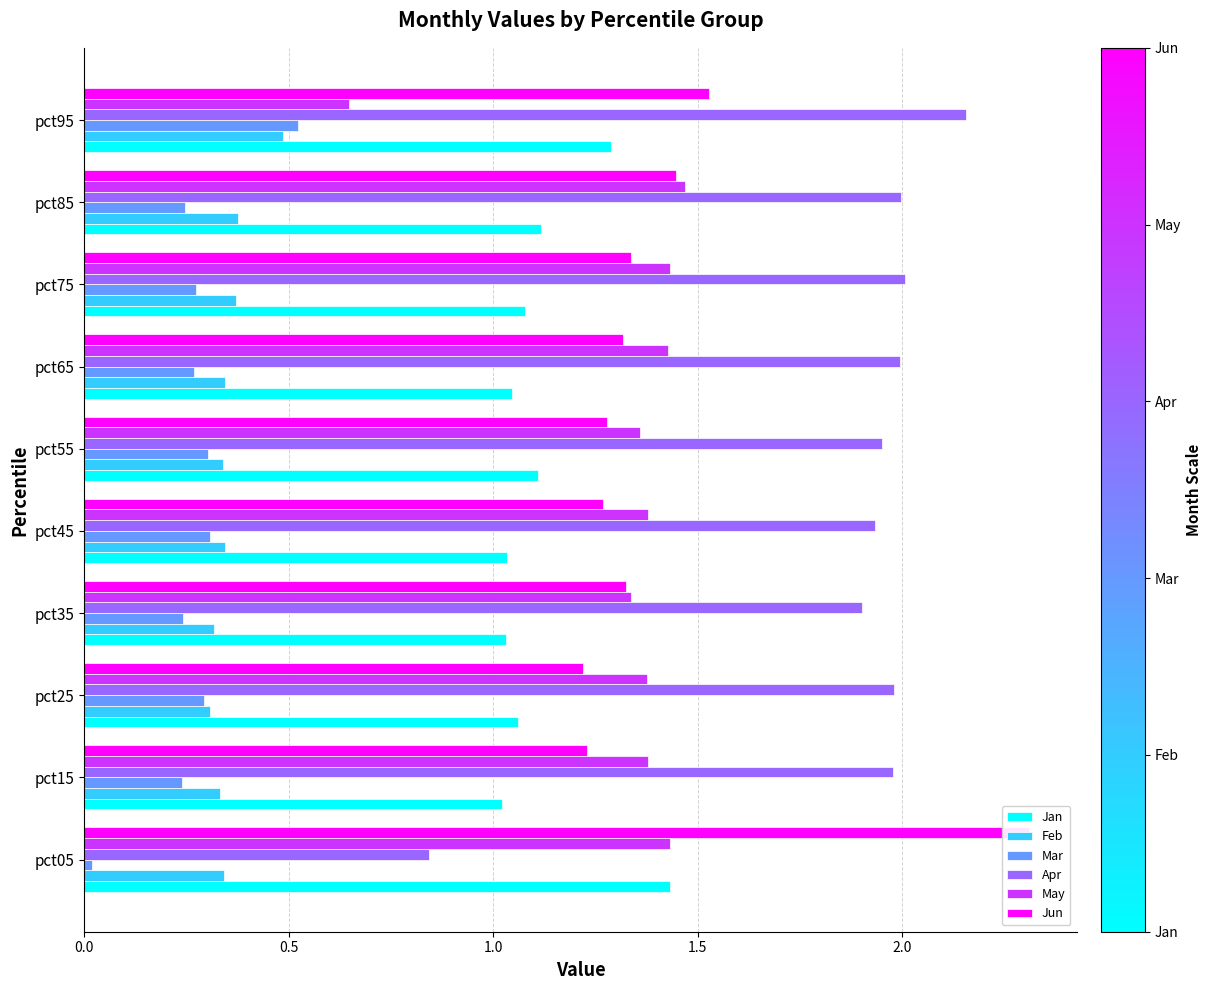

What is the total value across all series at pct85?

6.7